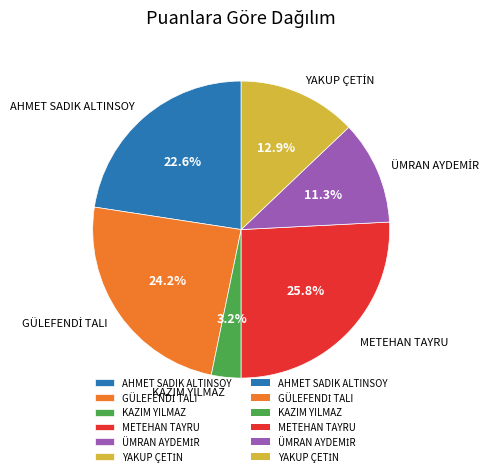

What portion of the pie excludes KAZIM YILMAZ?

96.8%